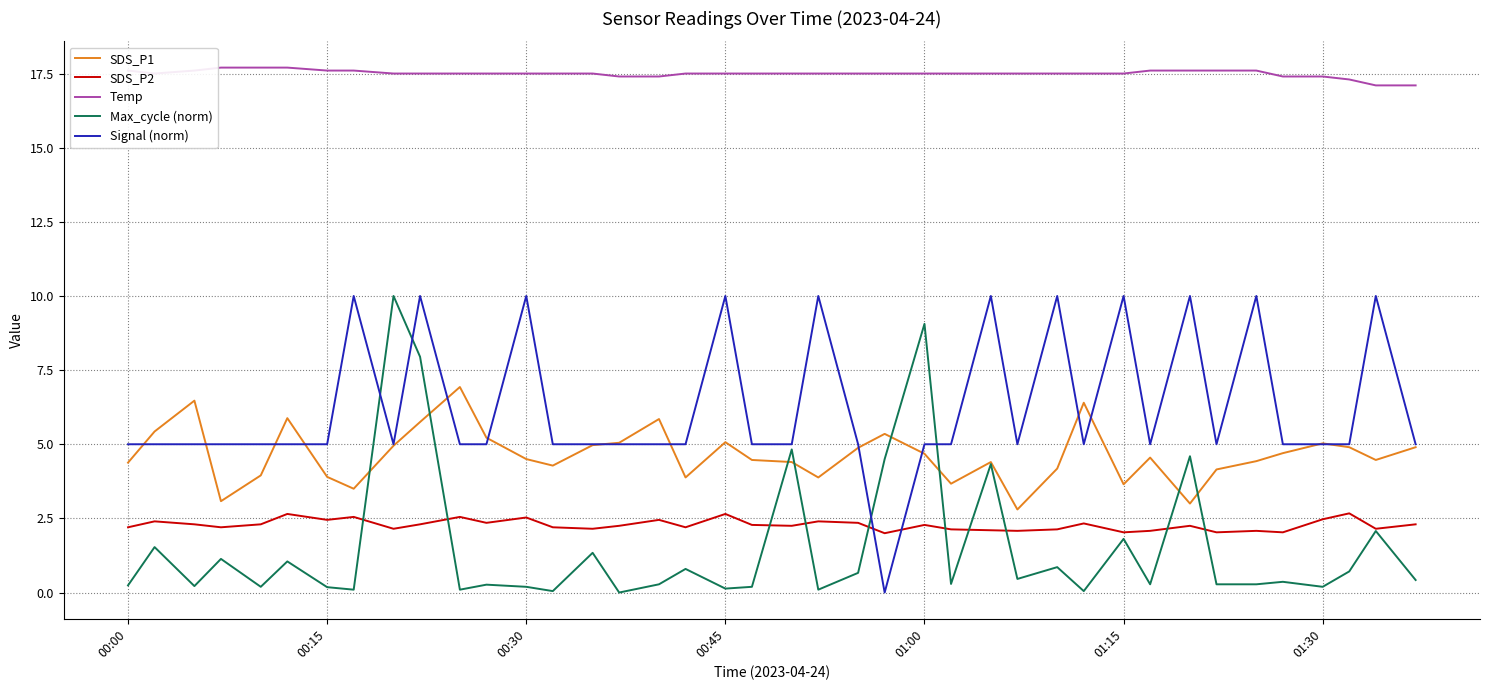

Which series has the largest total across all categories?

Temp